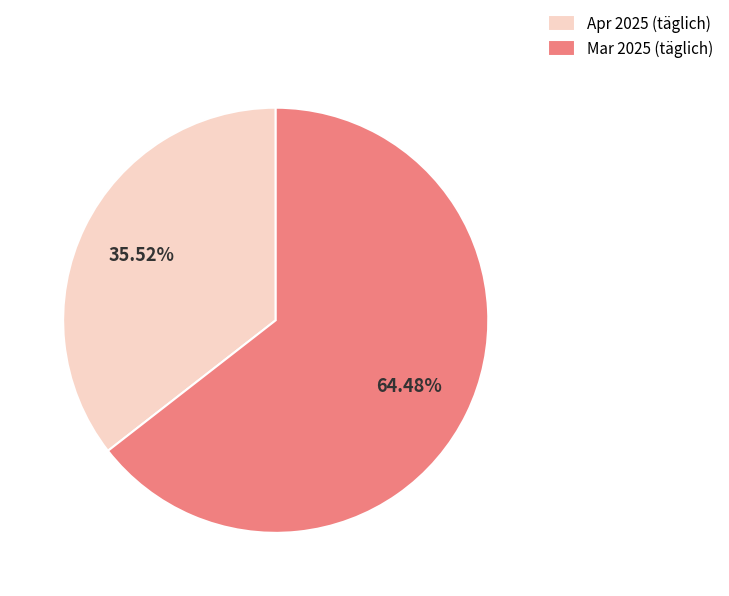

Combined, do Mar 2025 (täglich) and Apr 2025 (täglich) account for over 50%?

Yes